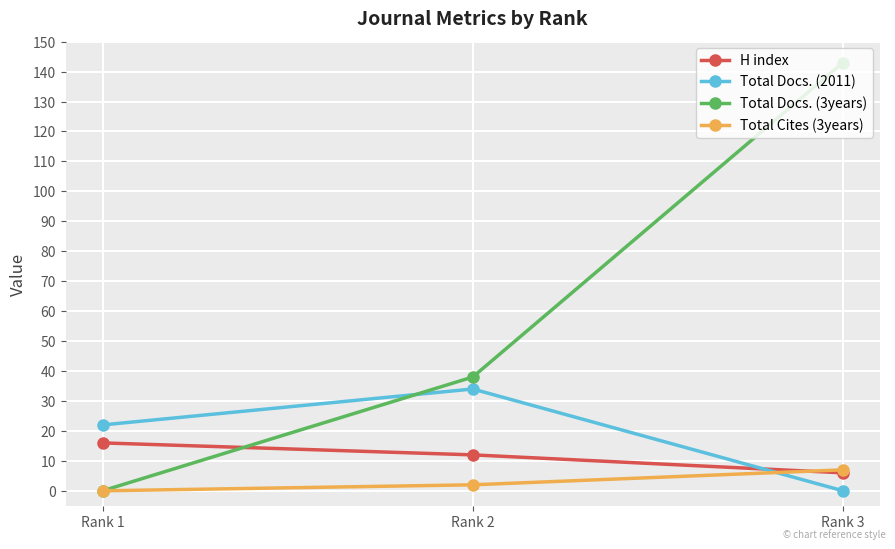

What is the sum of all H index values?

34